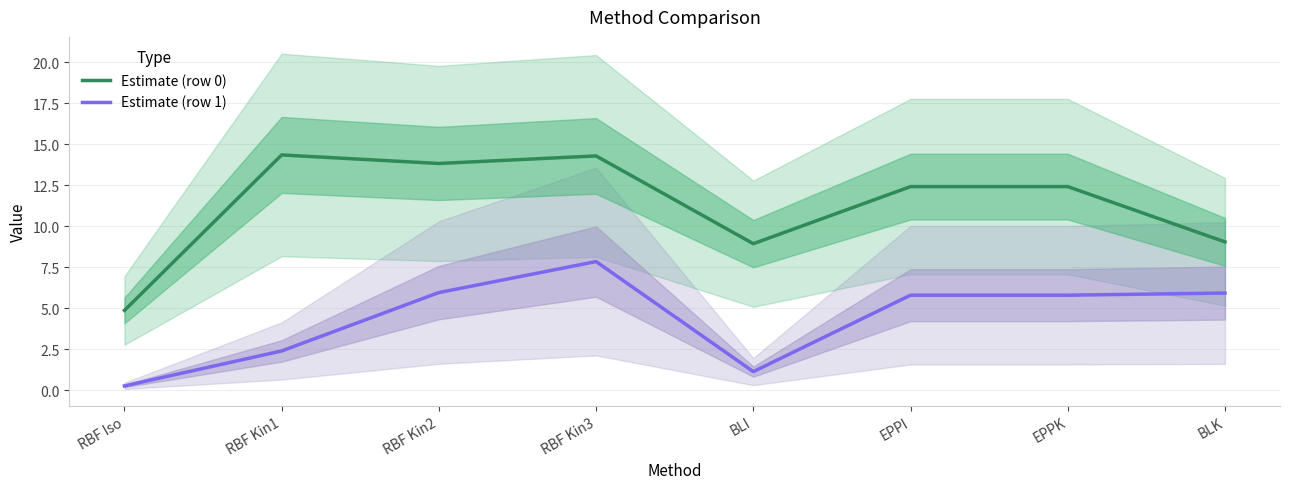

What is the total value across all series at RBF Kin1?

16.7